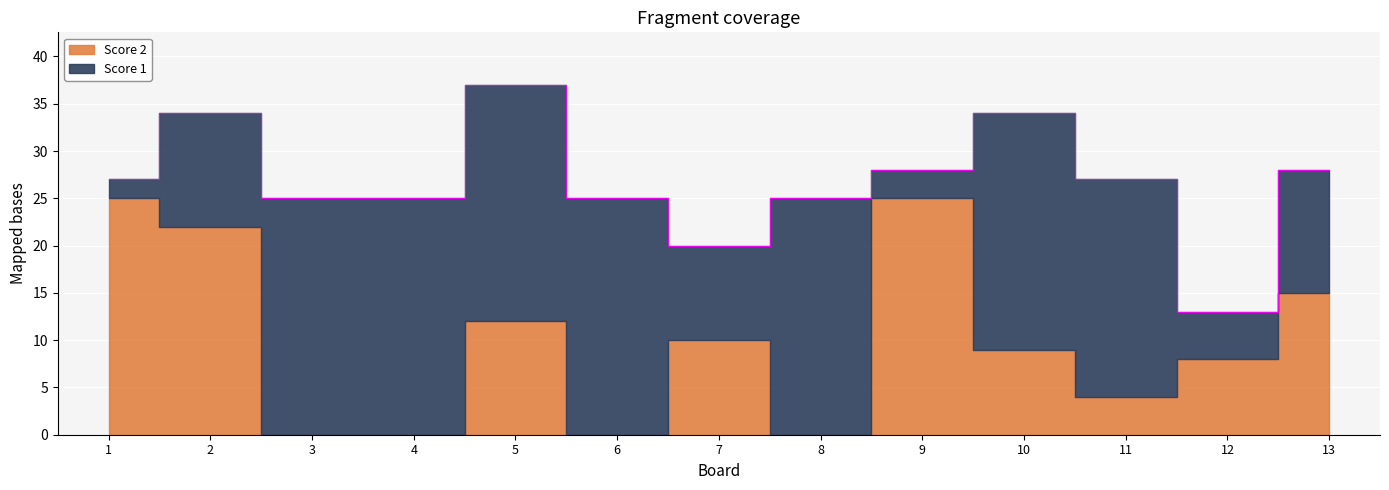

What are all the series names shown in the legend?

Score 1, Score 2